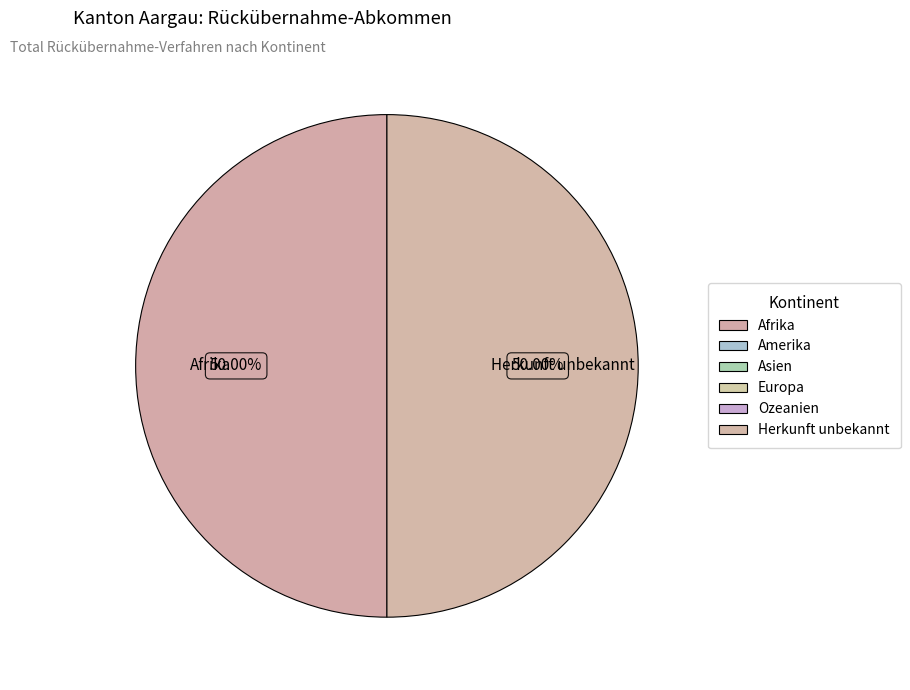

How many segments does this pie chart have?

2